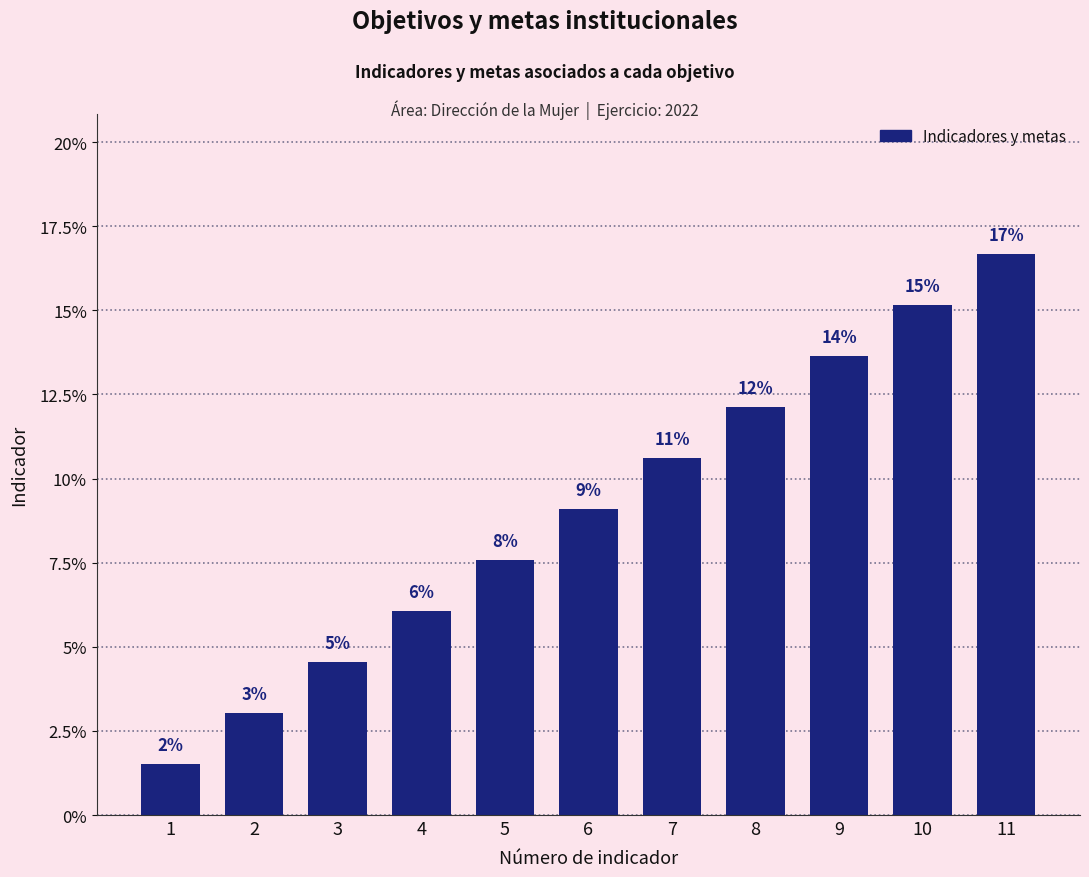

At which category does the chart reach its minimum across all series?

1